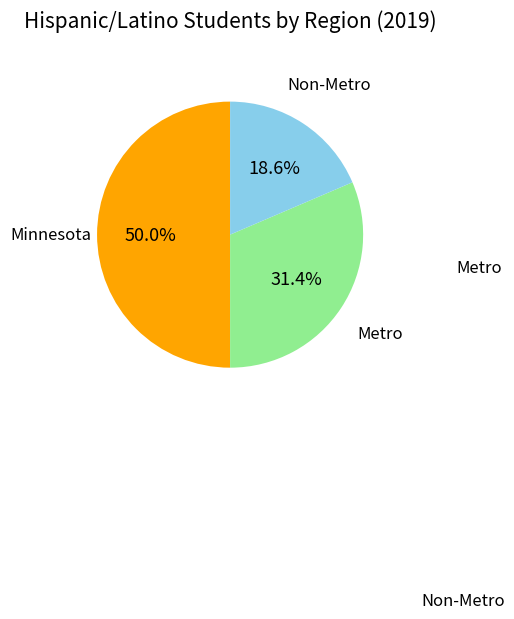

Does Non-Metro account for over 50% of the chart?

No